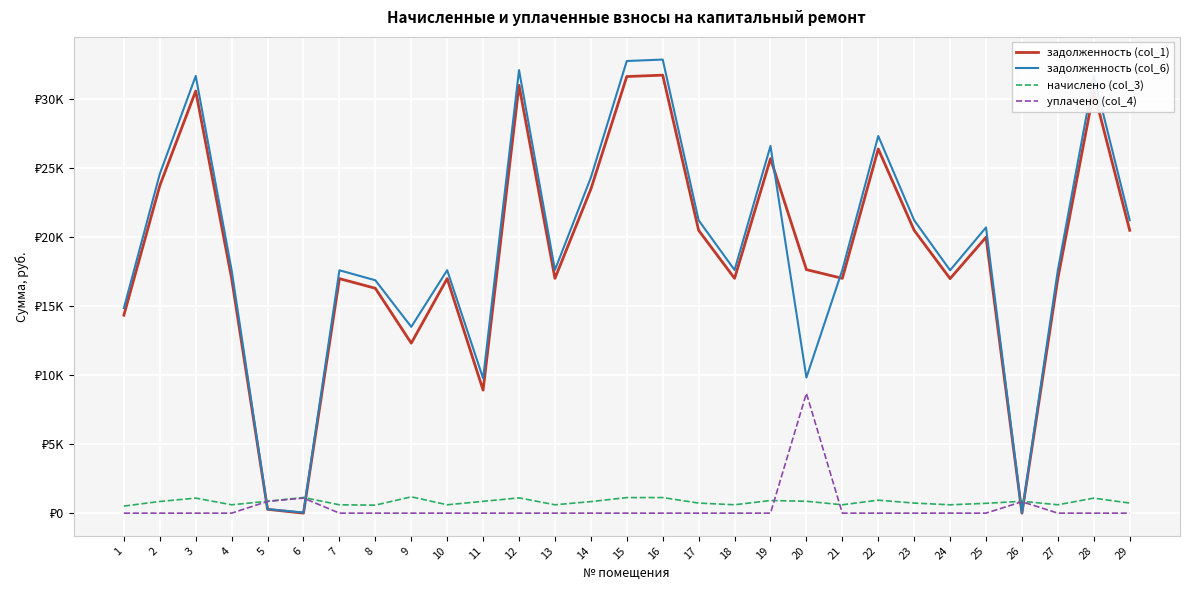

Does the chart display data point markers on the line(s)?

No